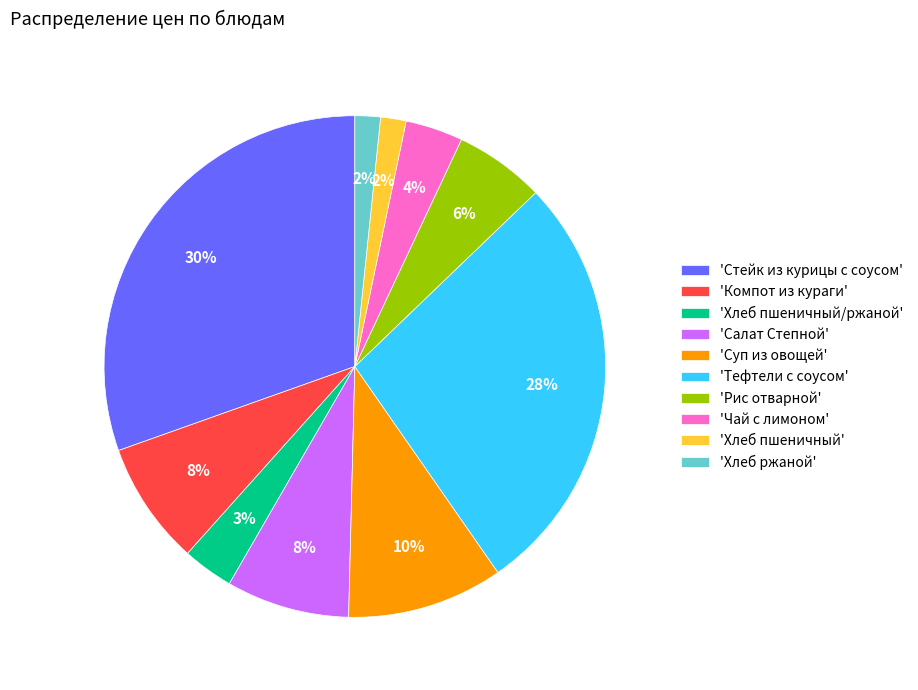

Combined, do 'Компот из кураги' and 'Хлеб ржаной' account for over 50%?

No